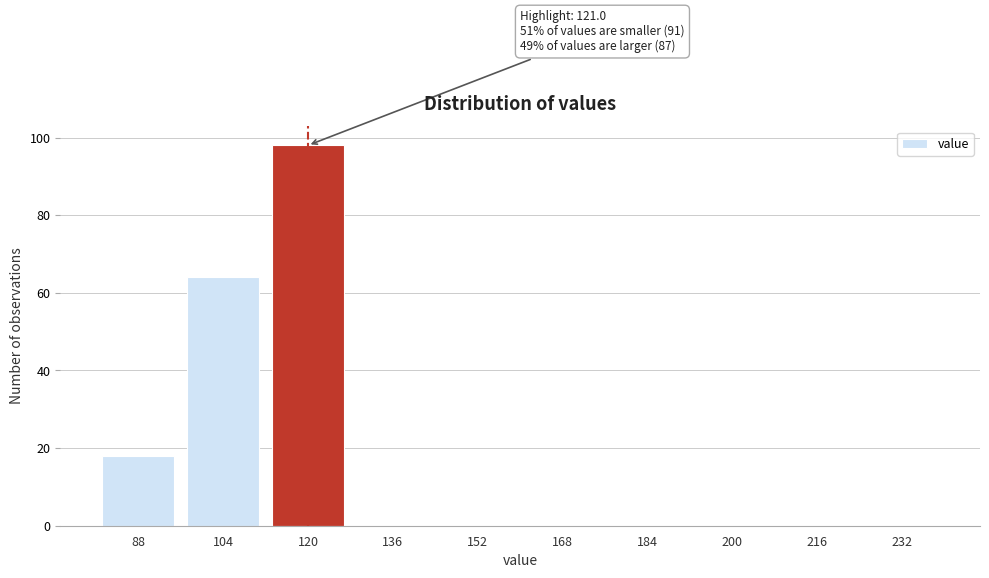

Reading right to left, extract all data points from this chart.

232=0	216=0	200=0	184=0	168=0	152=0	136=0	120=98	104=64	88=18